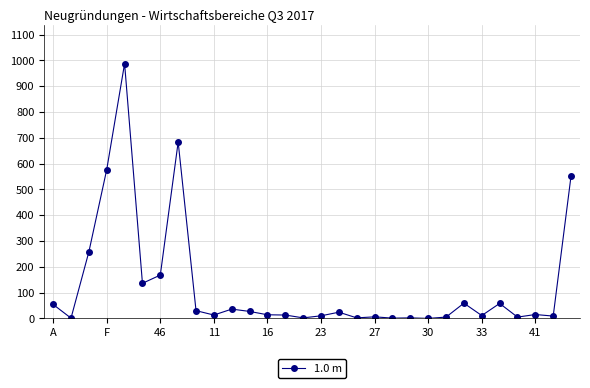

What is the maximum value shown in the chart?

988